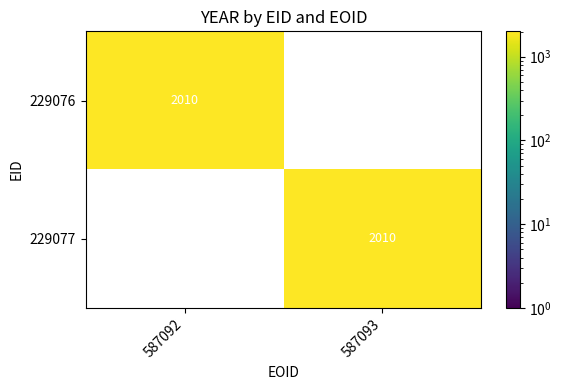

What is the total value across all series at 587092?

2010